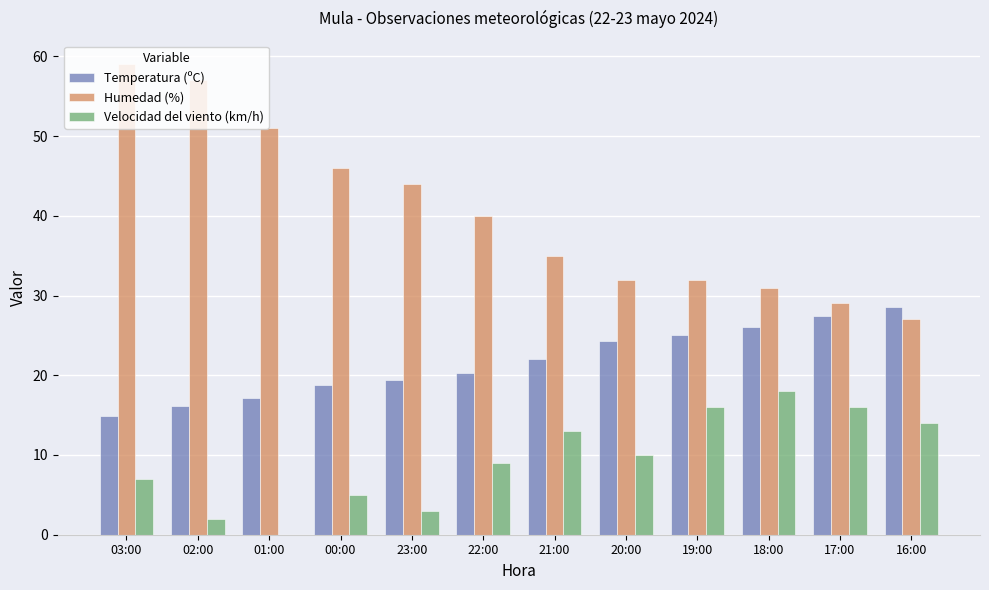

Between 01:00 and 20:00, which series saw the biggest shift?

Humedad (%)